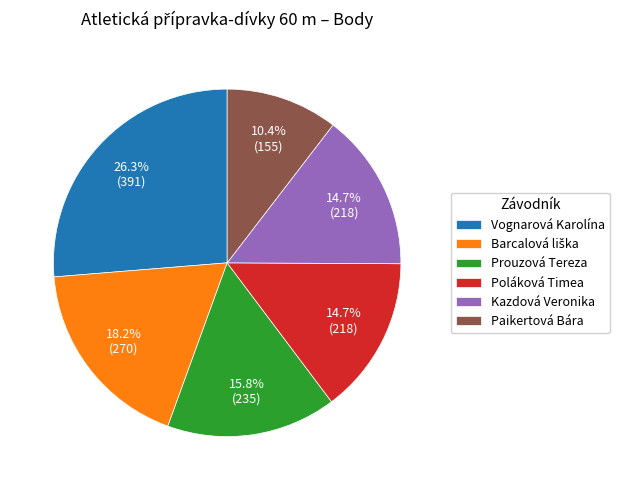

What is the largest slice in the pie chart?

Vognarová Karolína